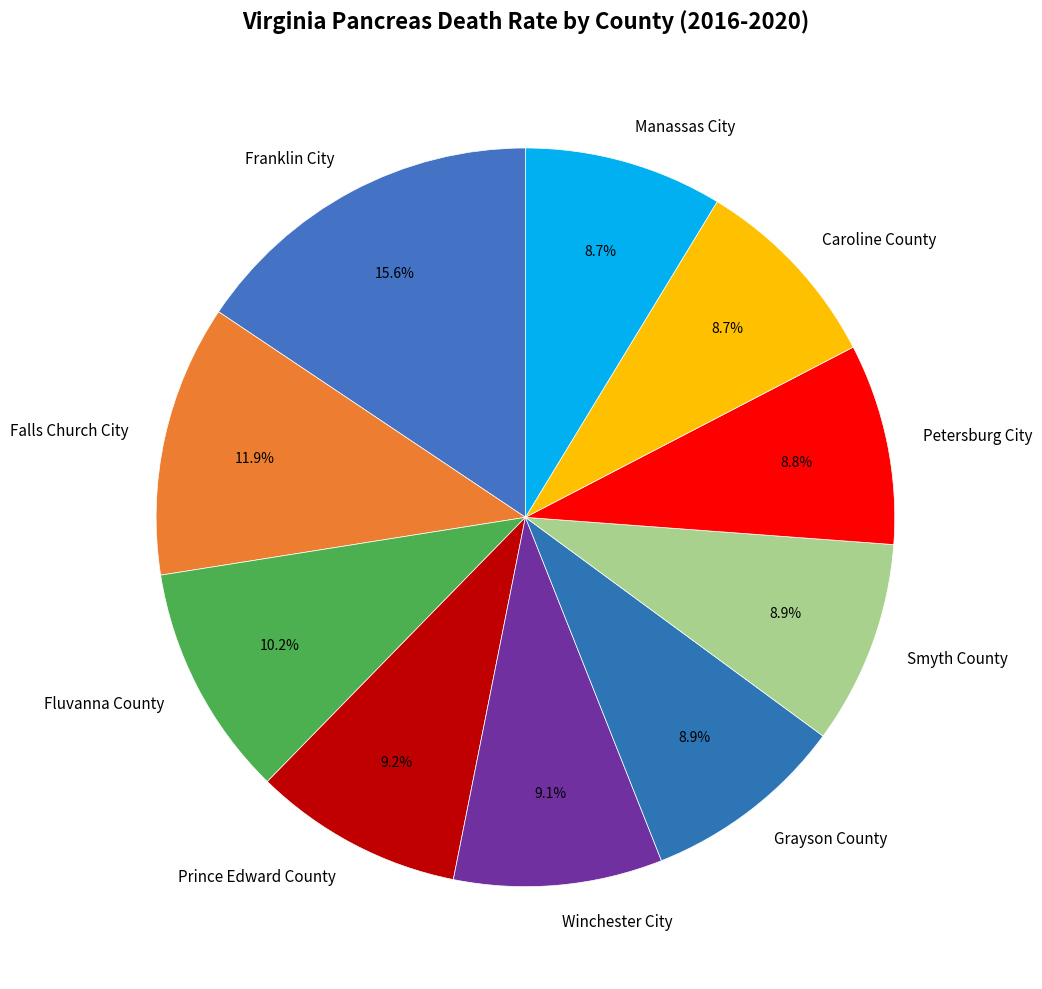

To the nearest percent, what is the difference between the largest and smallest slice percentages?

7%